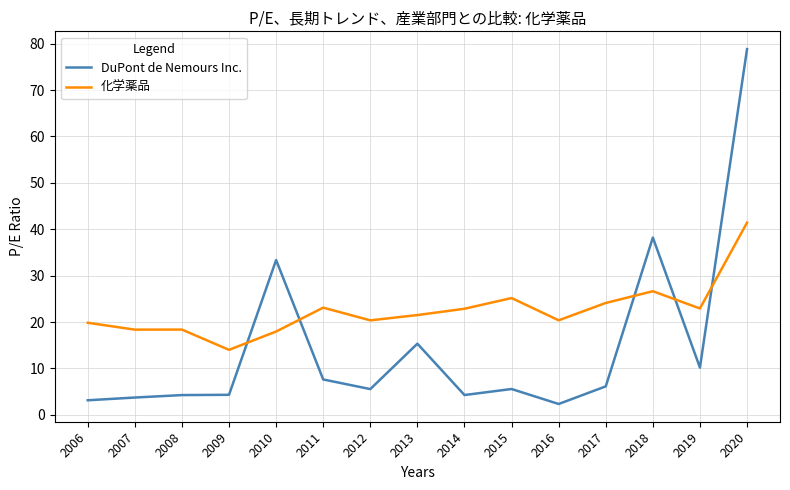

Rank the series by their maximum value, from highest to lowest.

DuPont de Nemours Inc., 化学薬品